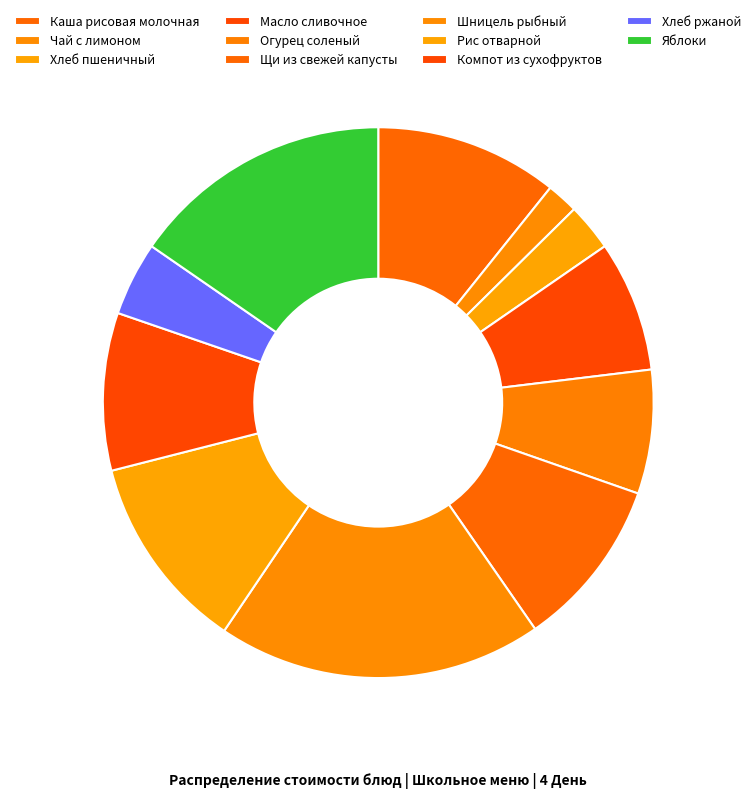

Which category has the smallest portion of the pie?

Чай с лимоном